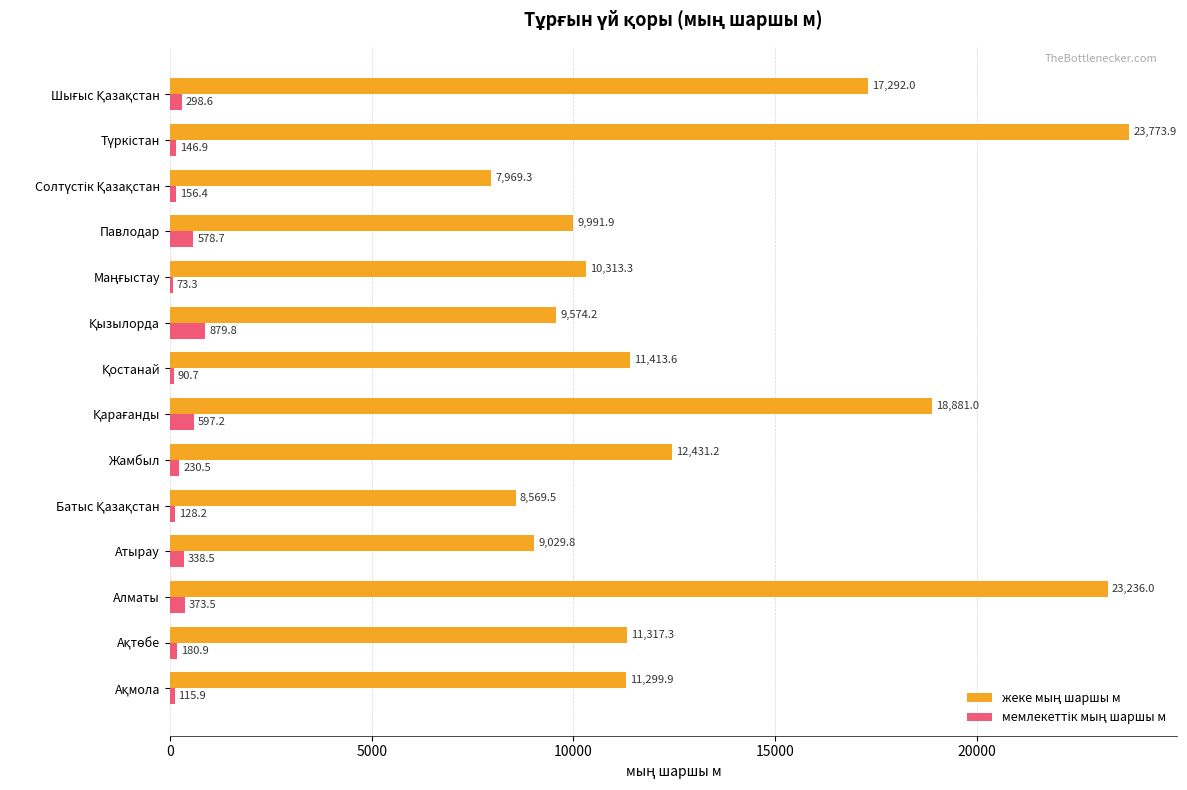

How many distinct data groups are displayed?

2